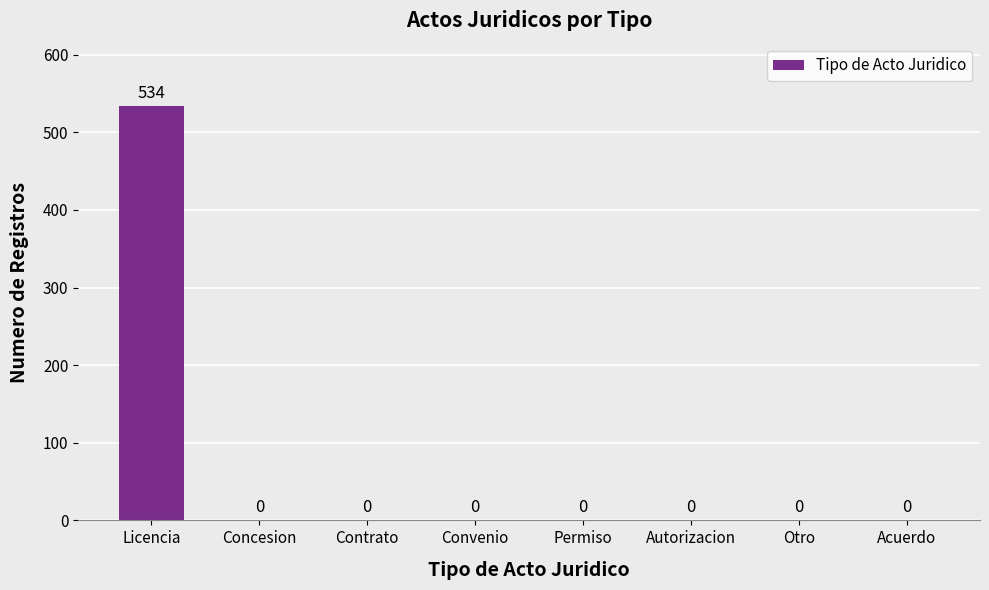

The chart shows a value of 231 at Otro. True or false?

False